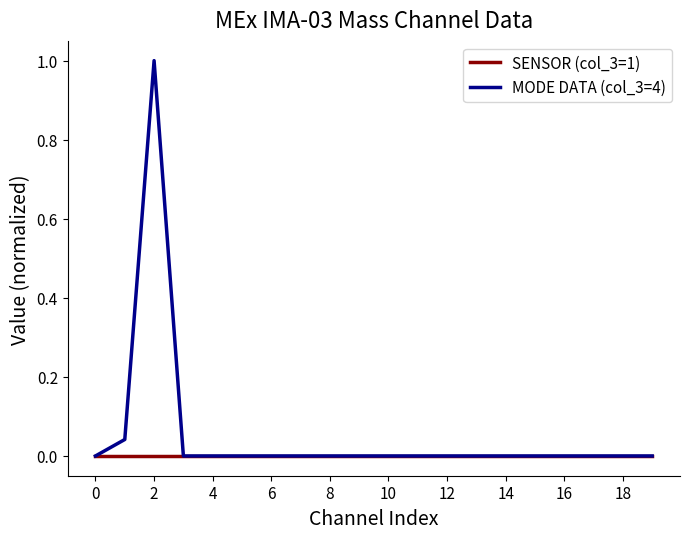

What is the greatest value displayed?

1.0